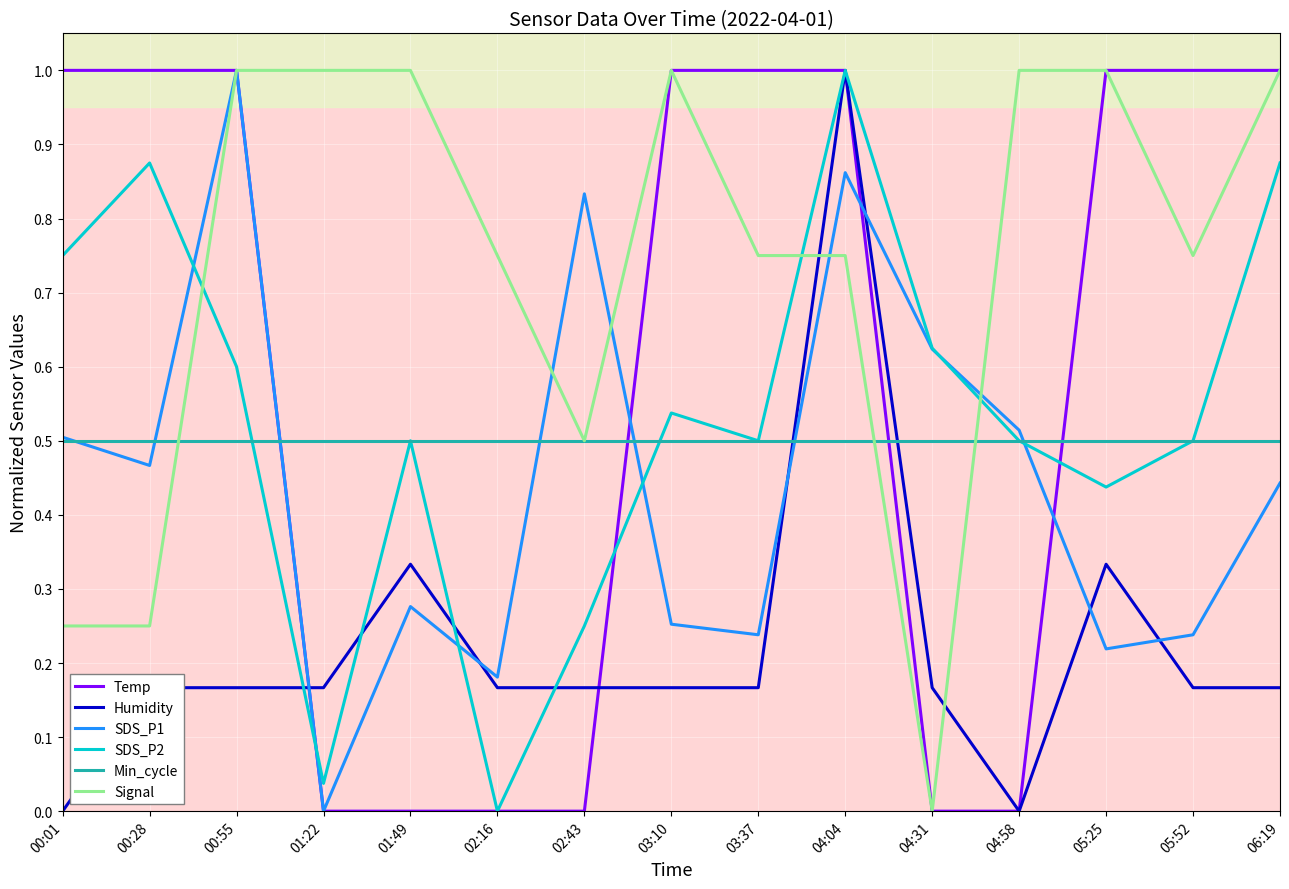

What is the greatest value displayed?

1.0